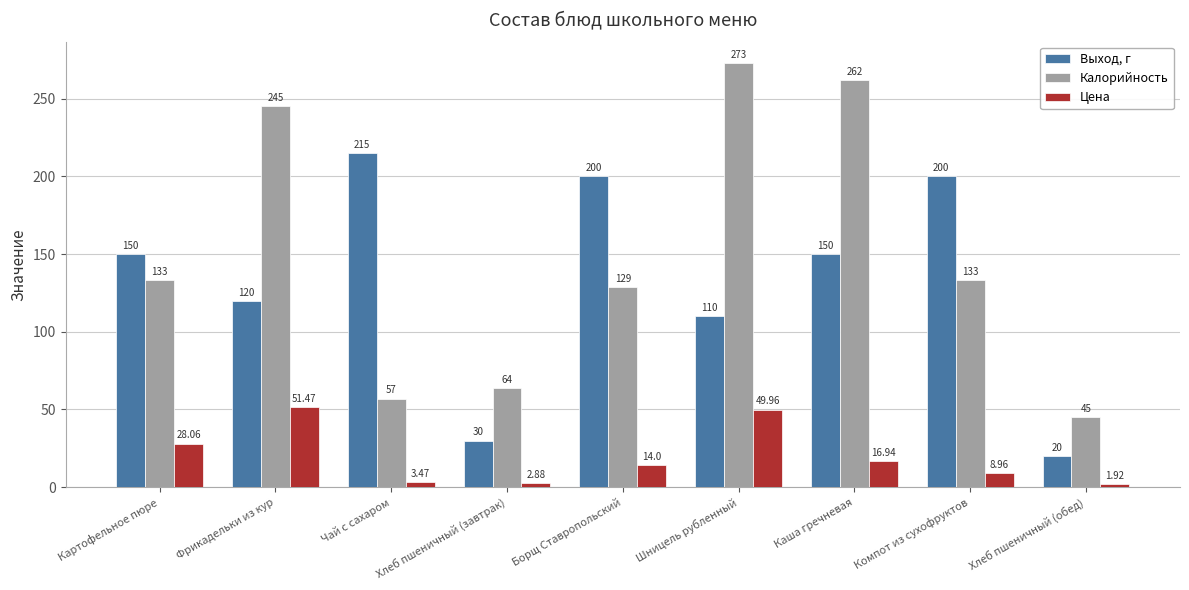

What is the spread (max minus min) of values at Компот из сухофруктов?

191.0